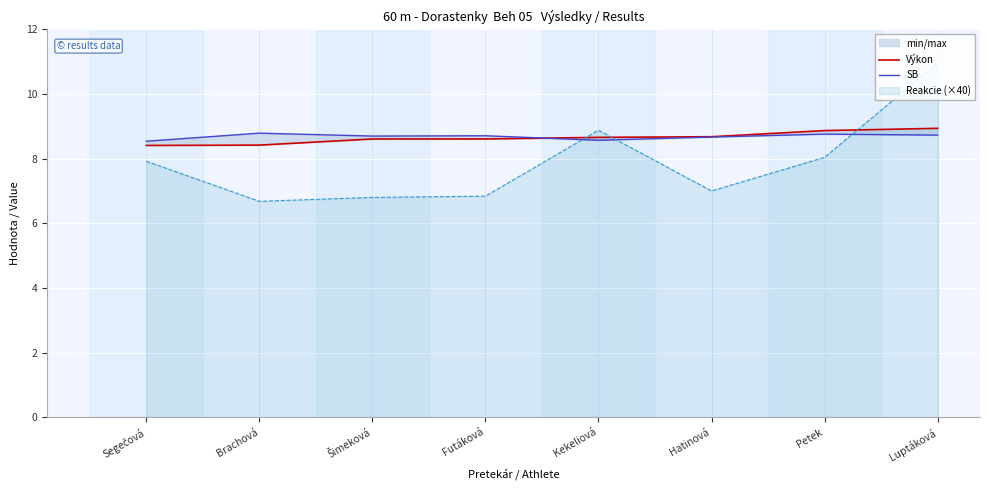

True or false: Výkon and SB cross at least once.

True